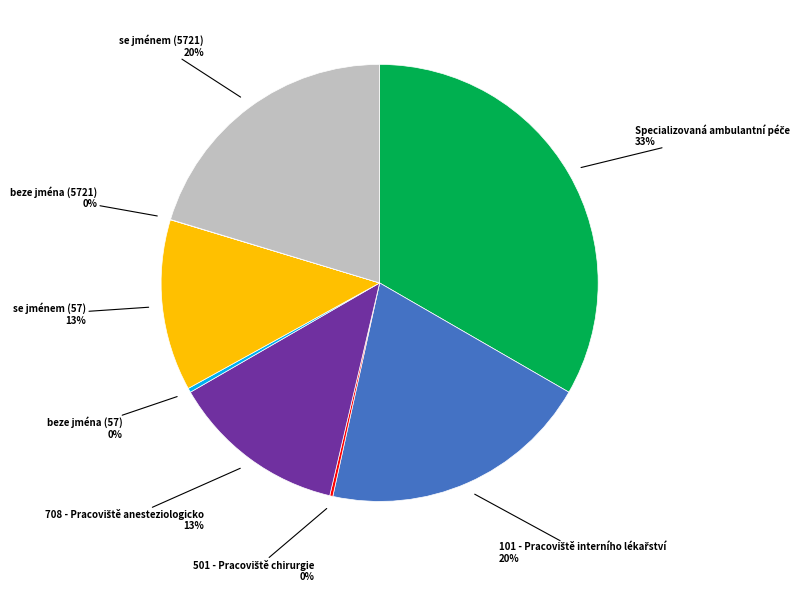

Is there a majority slice in this chart?

No